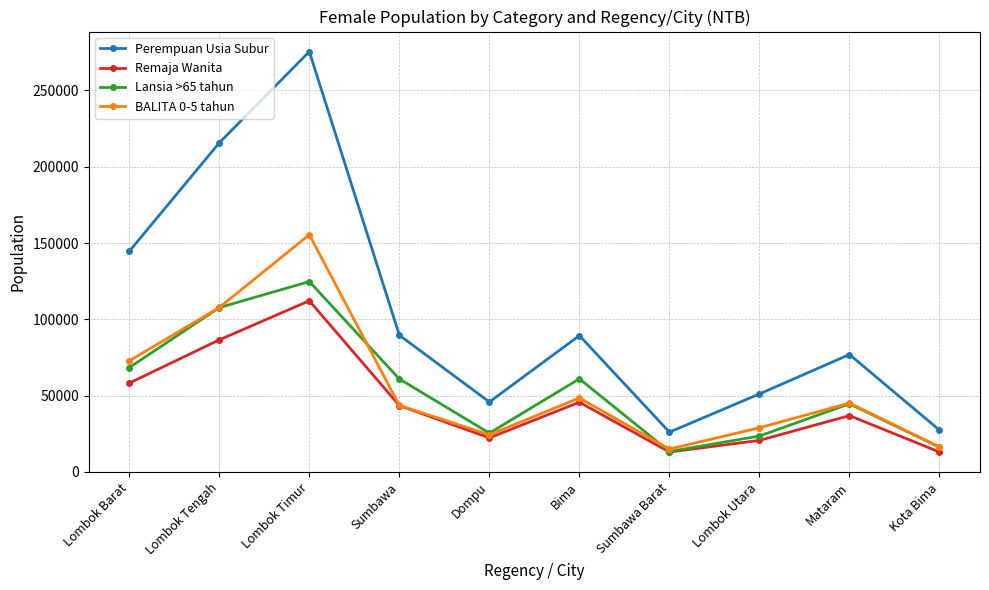

What is the lowest value of the Perempuan Usia Subur series?

26092